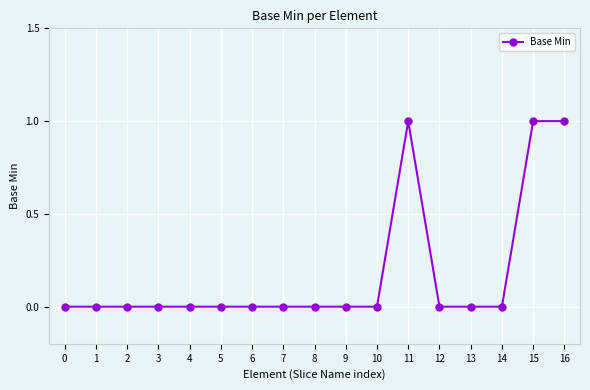

What is the change in value from 0 to 16?

+1